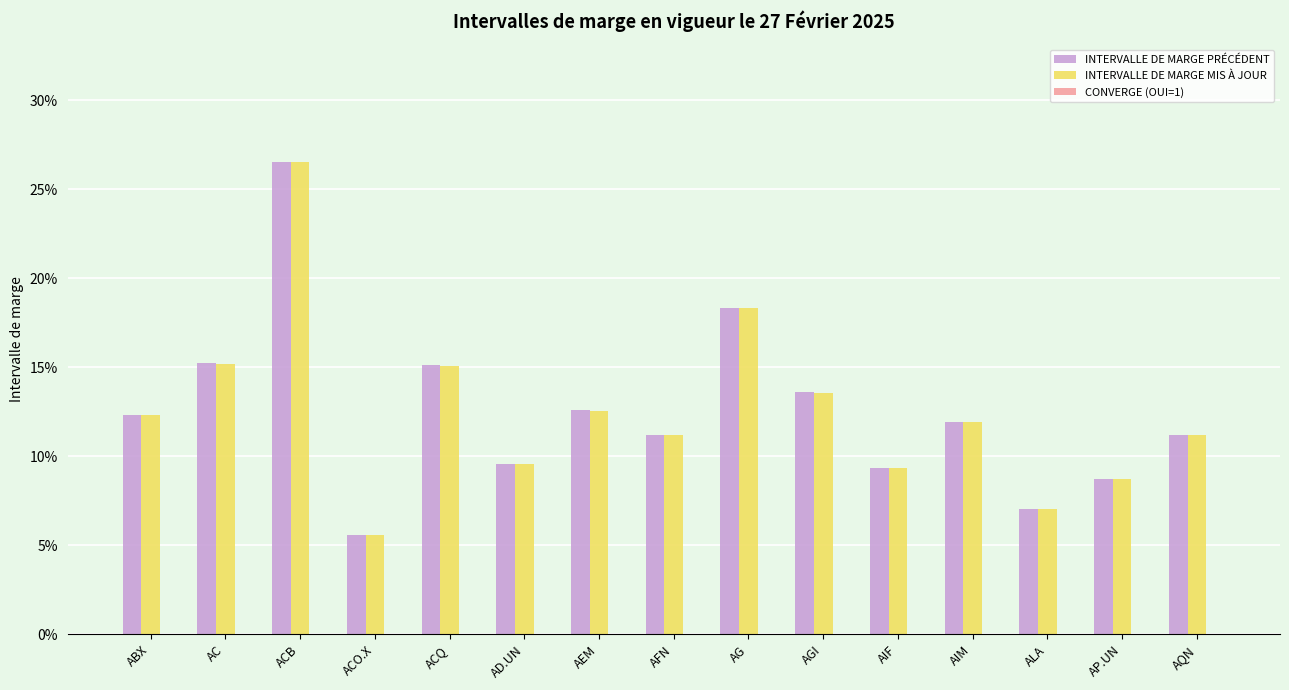

What is the total value across all series at AFN?

0.2